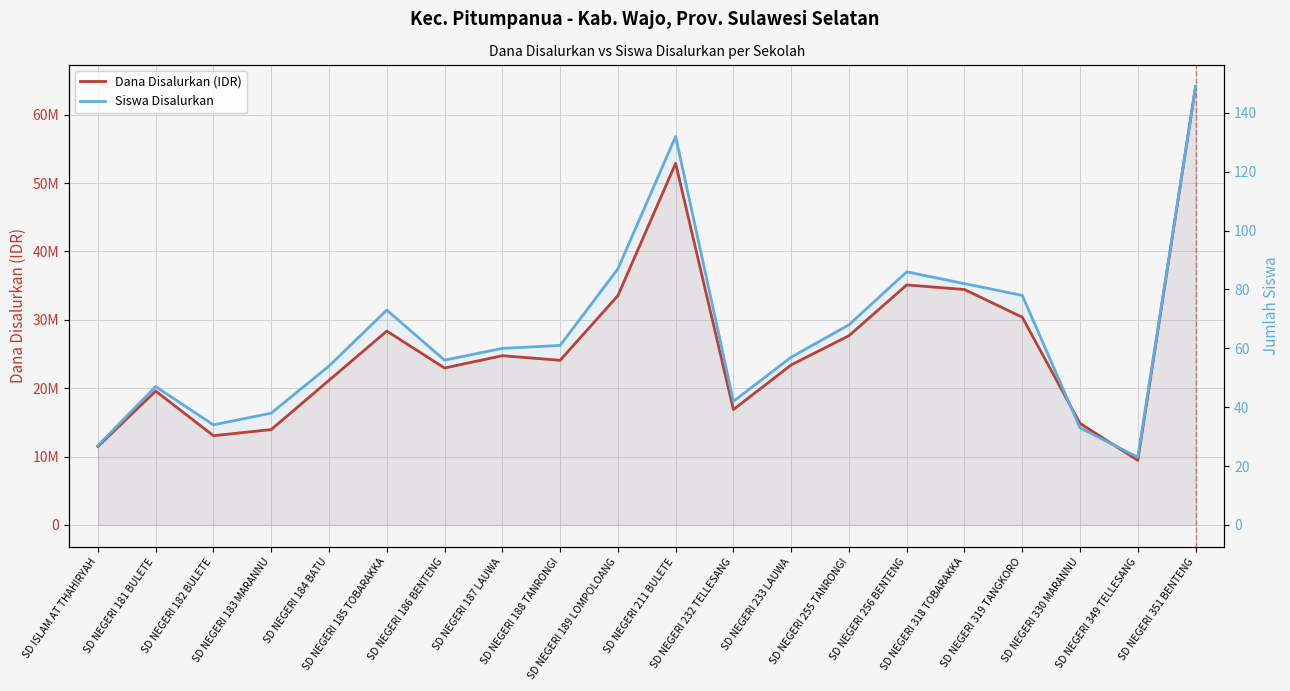

What is the difference between the highest and lowest values at SD NEGERI 349 TELLESANG?

9449977